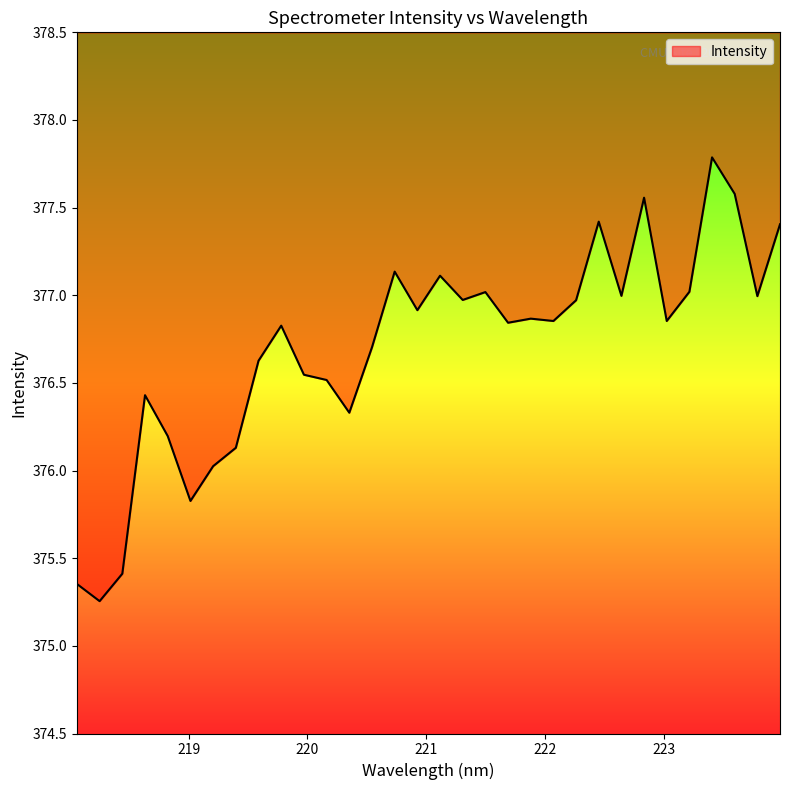

What position from the right is 220.3533?

20